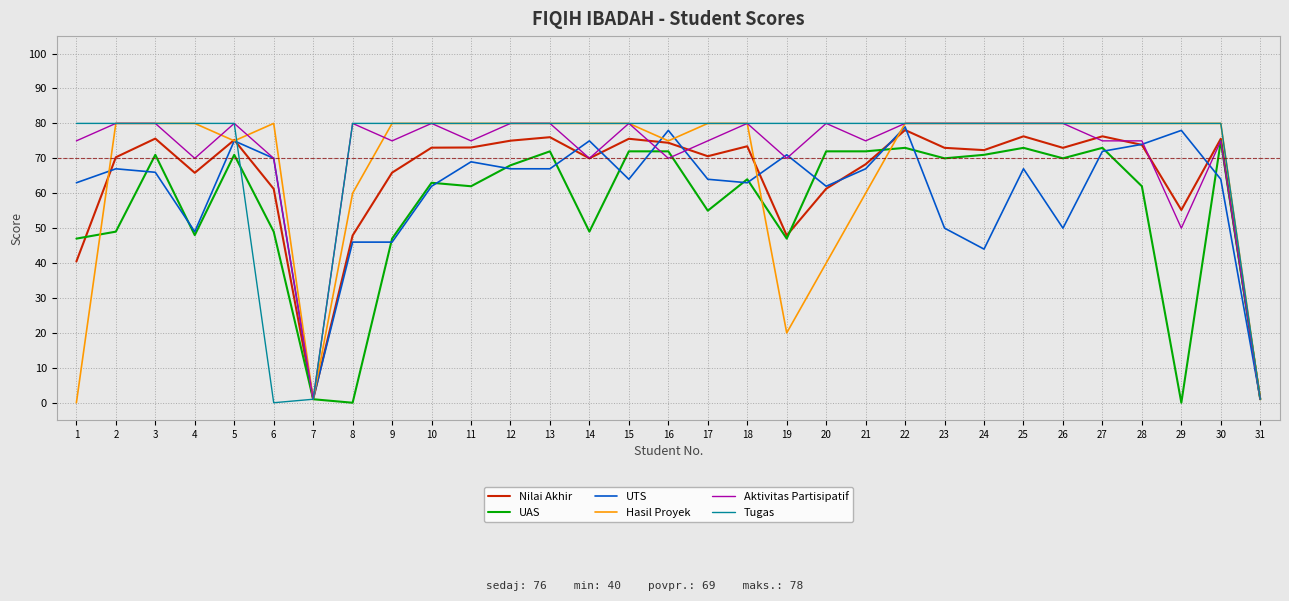

The Tugas series shows 80.0 at 19. True or false?

True